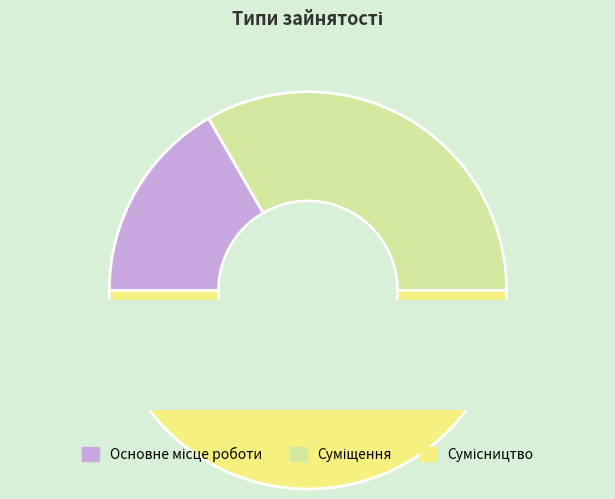

Is there a majority slice in this chart?

No